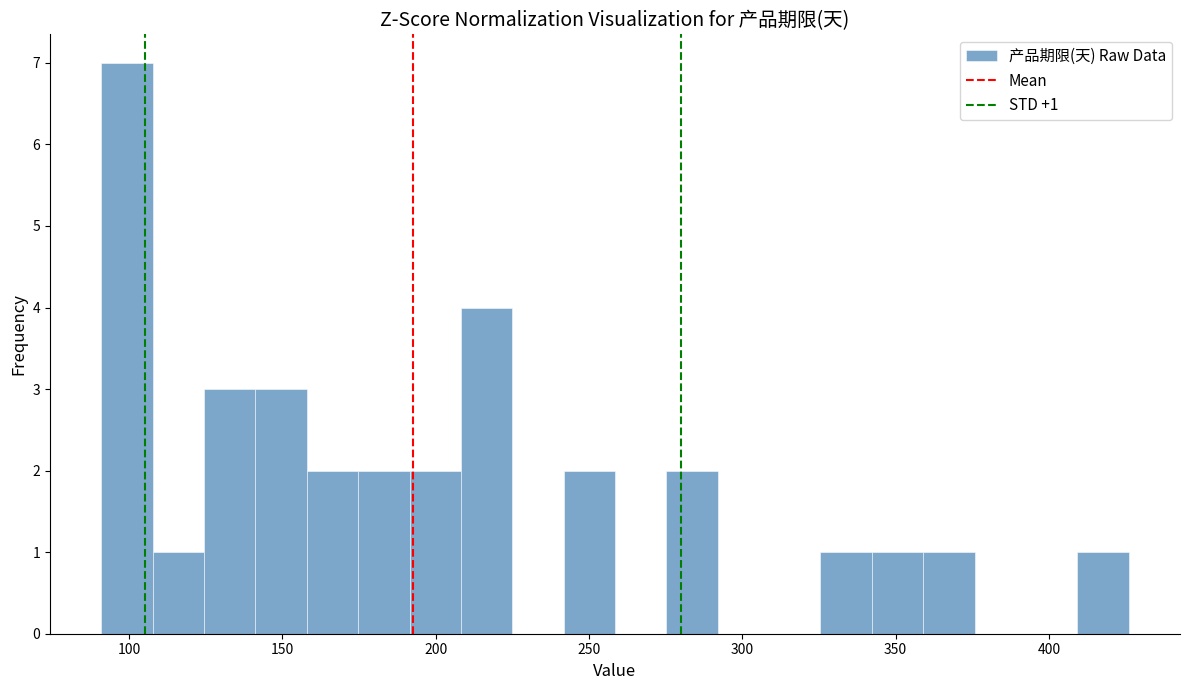

Around what value on the x-axis is the tallest bar? Give the approximate position of its centre, as read against the axis.

100